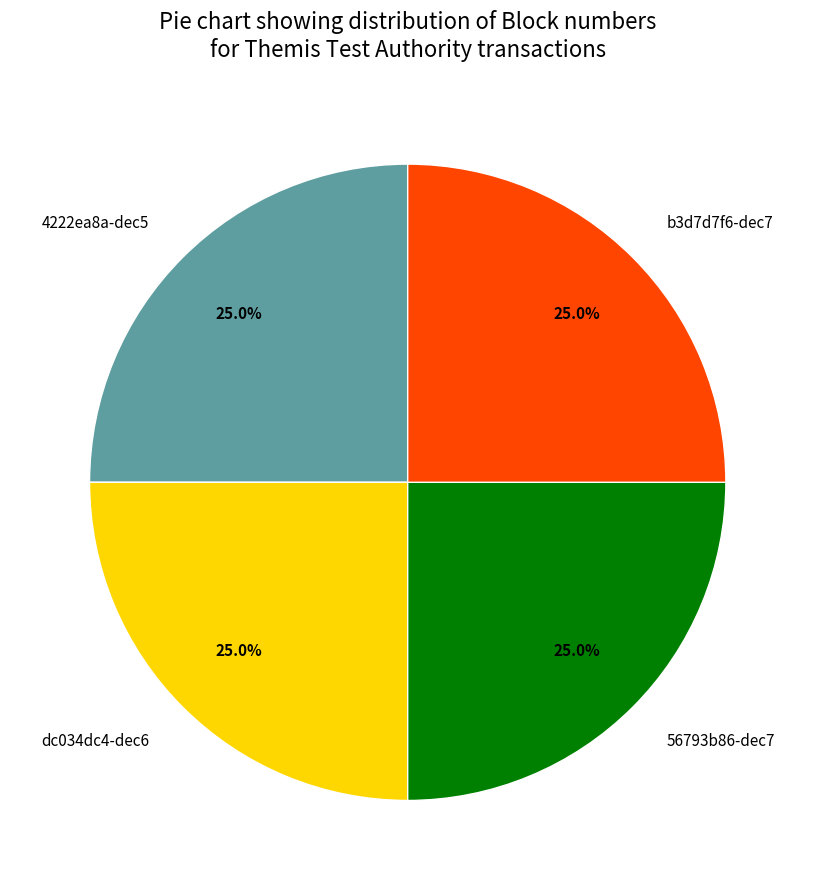

What is the total percentage of 56793b86-dec7 and 4222ea8a-dec5?

50.0%